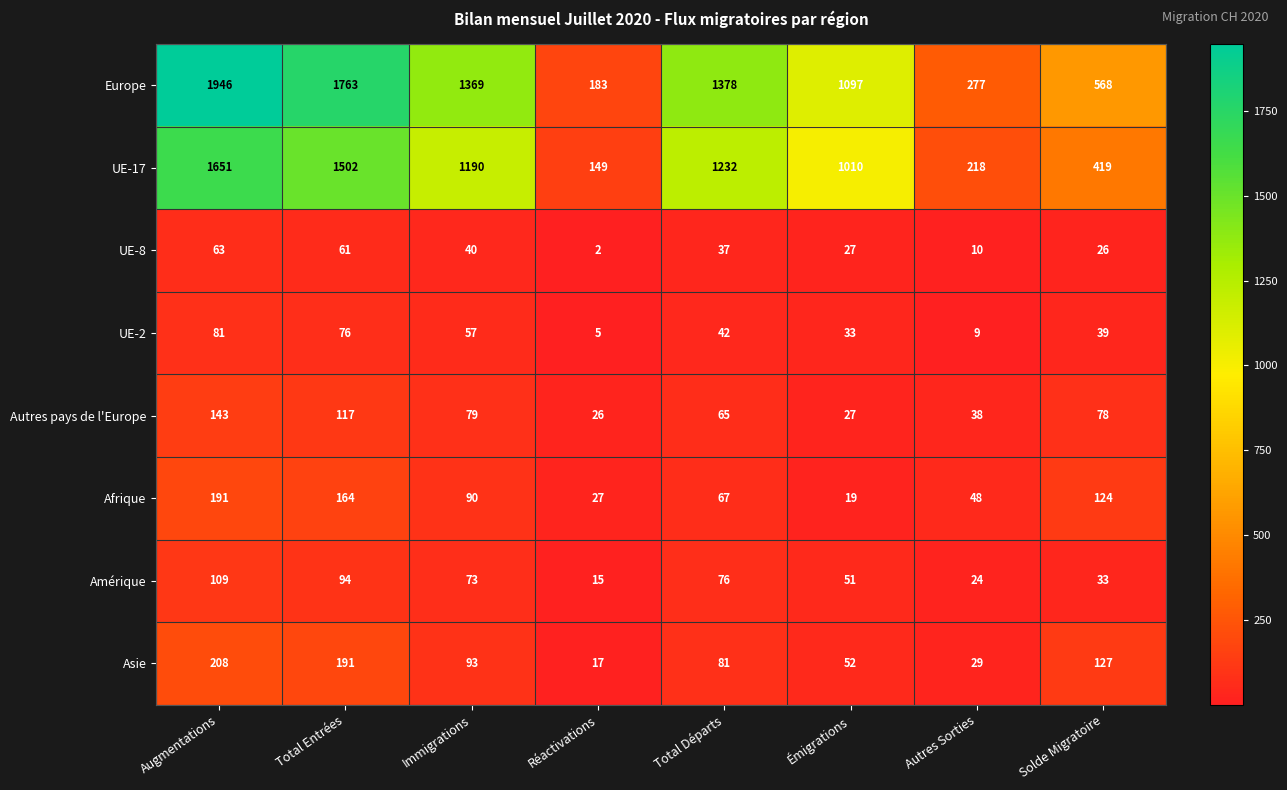

At which label is UE-17 closest to 900?

Émigrations